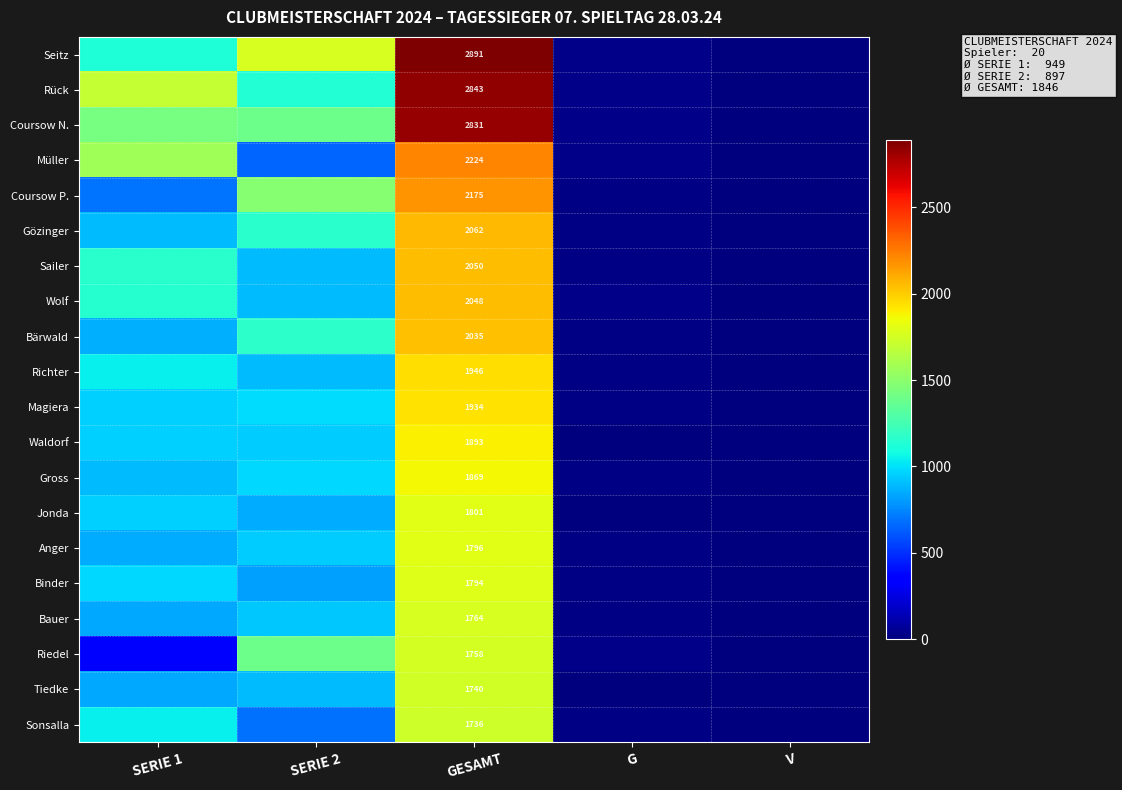

At GESAMT, list the series in order from smallest to largest.

Sonsalla, Tiedke, Riedel, Bauer, Binder, Anger, Jonda, Gross, Waldorf, Magiera, Richter, Bärwald, Wolf, Sailer, Gözinger, Coursow P., Müller, Coursow N., Rück, Seitz